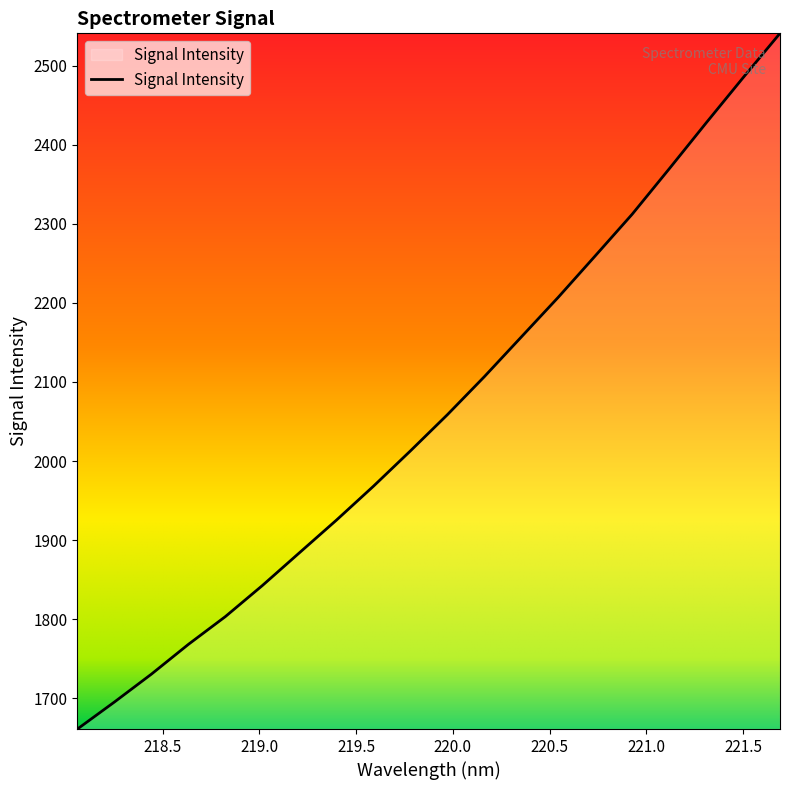

What is the difference between the maximum and minimum values?

879.5